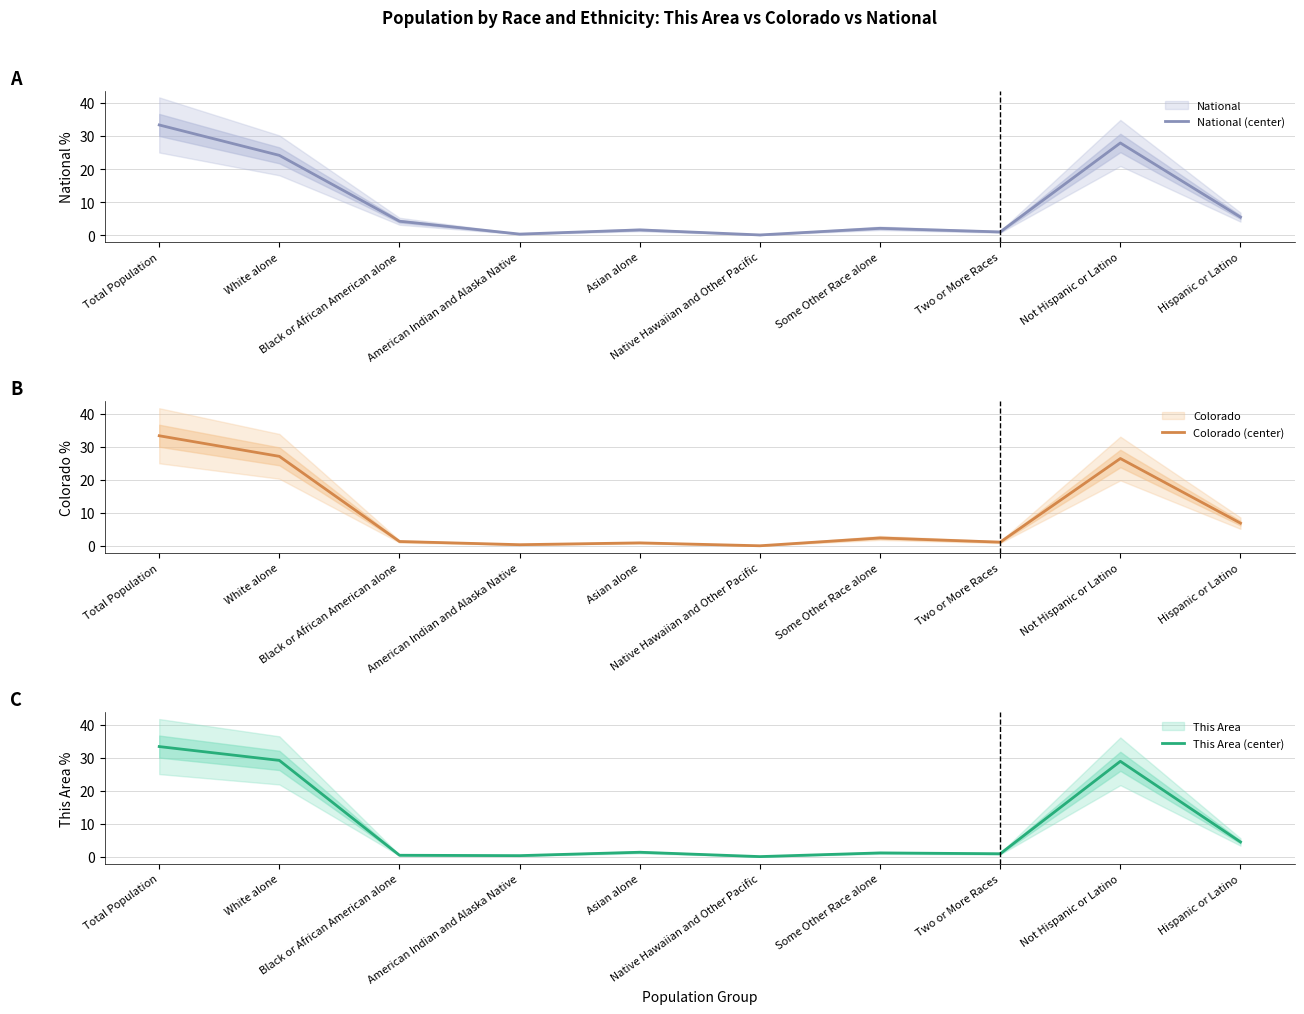

How many interior local peaks does the National (center) series have?

3